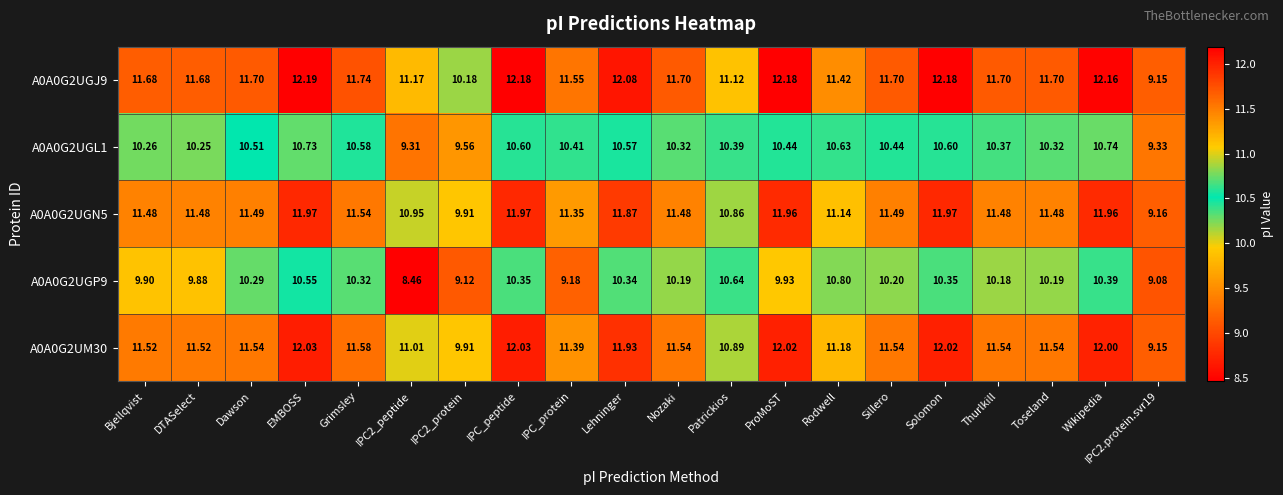

At which label does A0A0G2UGL1 reach its peak?

Wikipedia